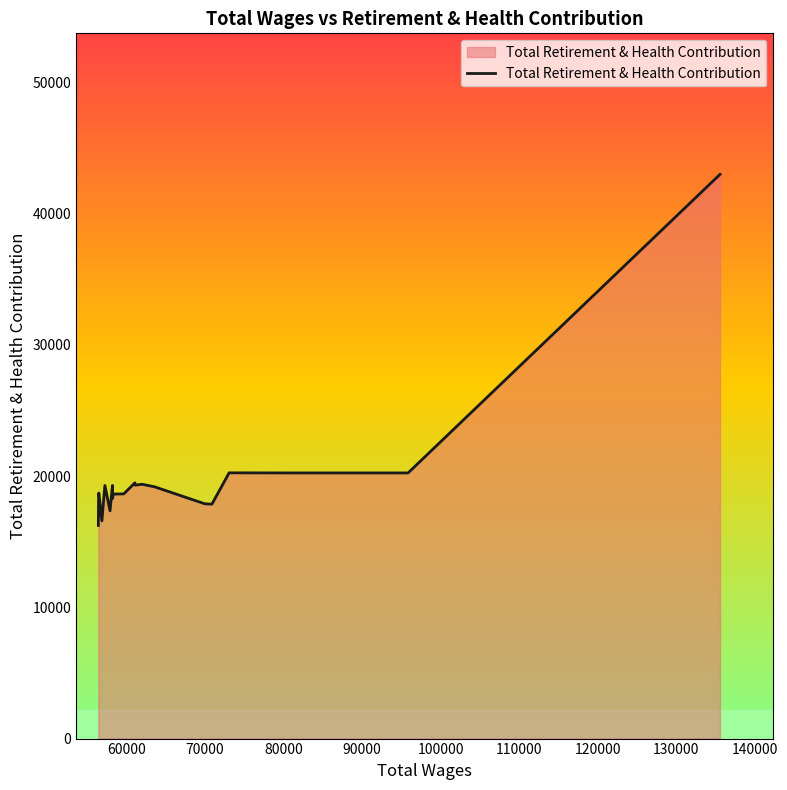

What is the minimum value shown in the chart?

16239